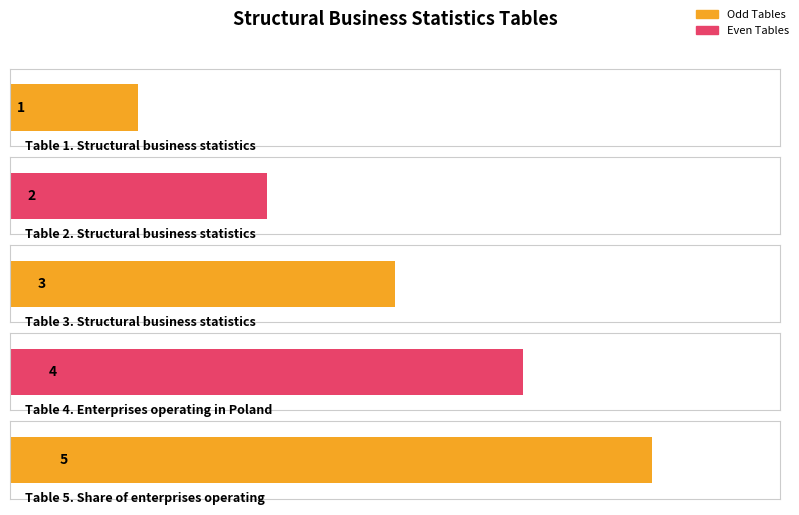

Where is the data nearest to the value 3?

Table 3. Structural
business statistics